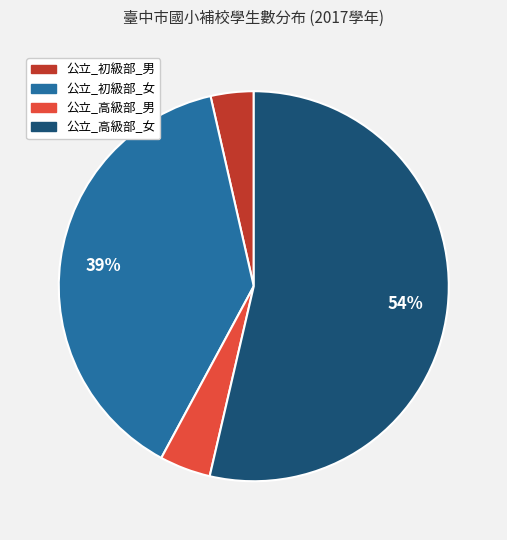

How many segments does this pie chart have?

4